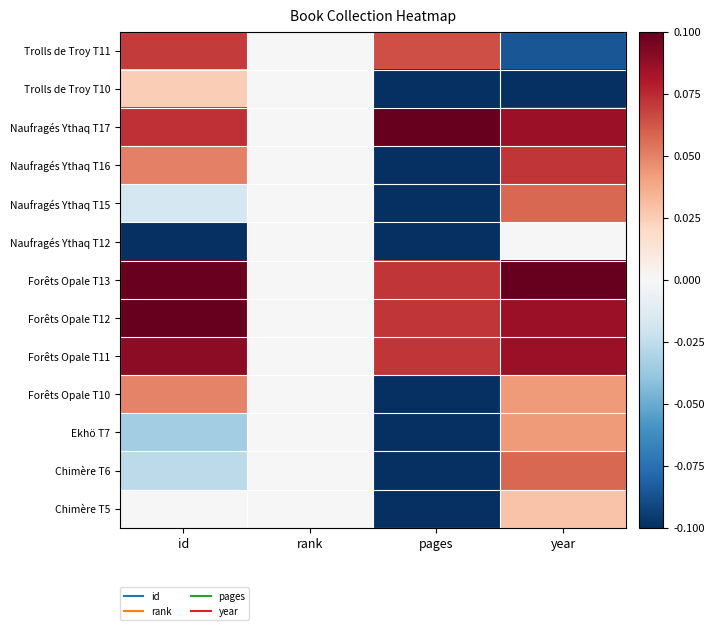

Reading left to right, list all the values displayed in this chart.

Trolls de Troy T11: id=0.1	rank=0.0	pages=0.1	year=-0.1
Trolls de Troy T10: id=0.0	rank=0.0	pages=-0.1	year=-0.1
Naufragés Ythaq T17: id=0.1	rank=0.0	pages=0.1	year=0.1
Naufragés Ythaq T16: id=0.1	rank=0.0	pages=-0.1	year=0.1
Naufragés Ythaq T15: id=-0.0	rank=0.0	pages=-0.1	year=0.1
Naufragés Ythaq T12: id=-0.1	rank=0.0	pages=-0.1	year=0.0
Forêts Opale T13: id=0.1	rank=0.0	pages=0.1	year=0.1
Forêts Opale T12: id=0.1	rank=0.0	pages=0.1	year=0.1
Forêts Opale T11: id=0.1	rank=0.0	pages=0.1	year=0.1
Forêts Opale T10: id=0.0	rank=0.0	pages=-0.1	year=0.0
Ekhö T7: id=-0.0	rank=0.0	pages=-0.1	year=0.0
Chimère T6: id=-0.0	rank=0.0	pages=-0.1	year=0.1
Chimère T5: id=-0.0	rank=0.0	pages=-0.1	year=0.0